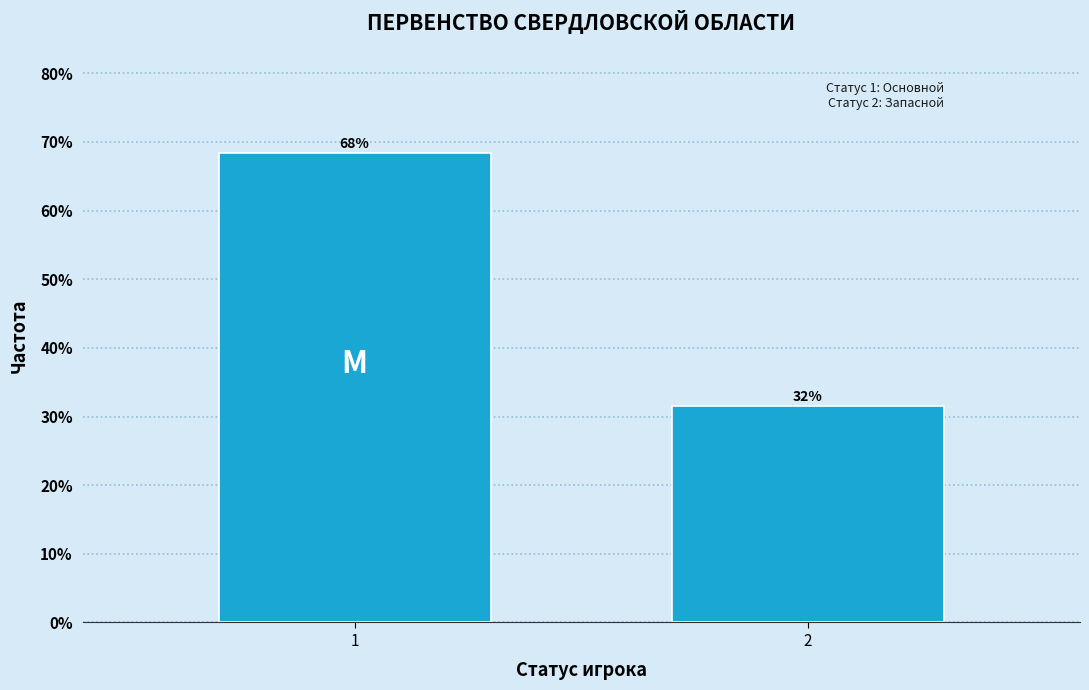

How many bars are there in total?

2